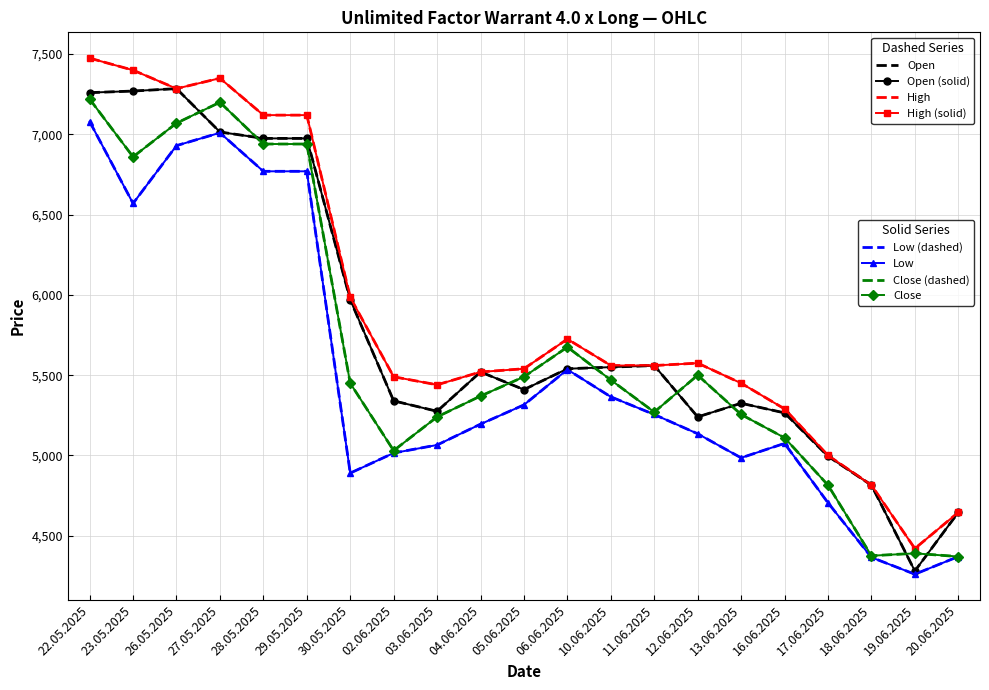

Count the number of data series in this chart.

4